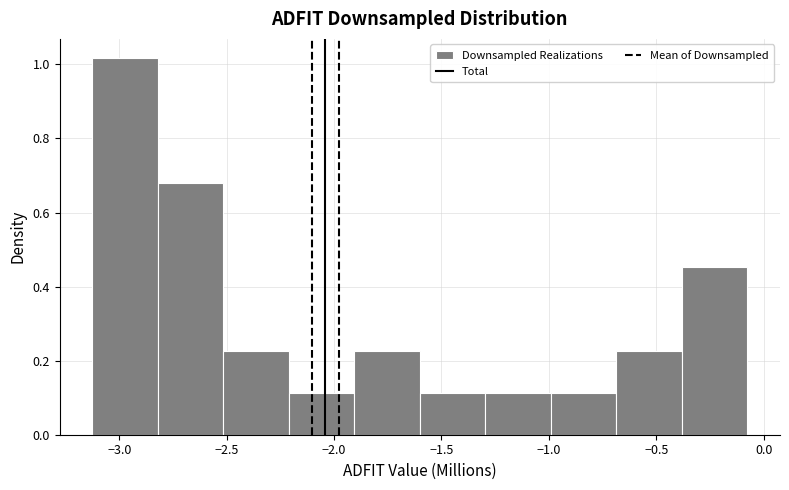

Reading left to right, list every bar in this chart as the range it spans on the x-axis followed by its height. Neither the bar edges nor the heights are printed on the chart, so give them approximately, as read against the axes.

-3.15 to -2.80: 1.02
-2.80 to -2.50: 0.68
-2.50 to -2.20: 0.22
-2.20 to -1.90: 0.12
-1.90 to -1.60: 0.22
-1.60 to -1.30: 0.12
-1.30 to -1.00: 0.12
-1.00 to -0.70: 0.12
-0.70 to -0.40: 0.22
-0.40 to -0.10: 0.46